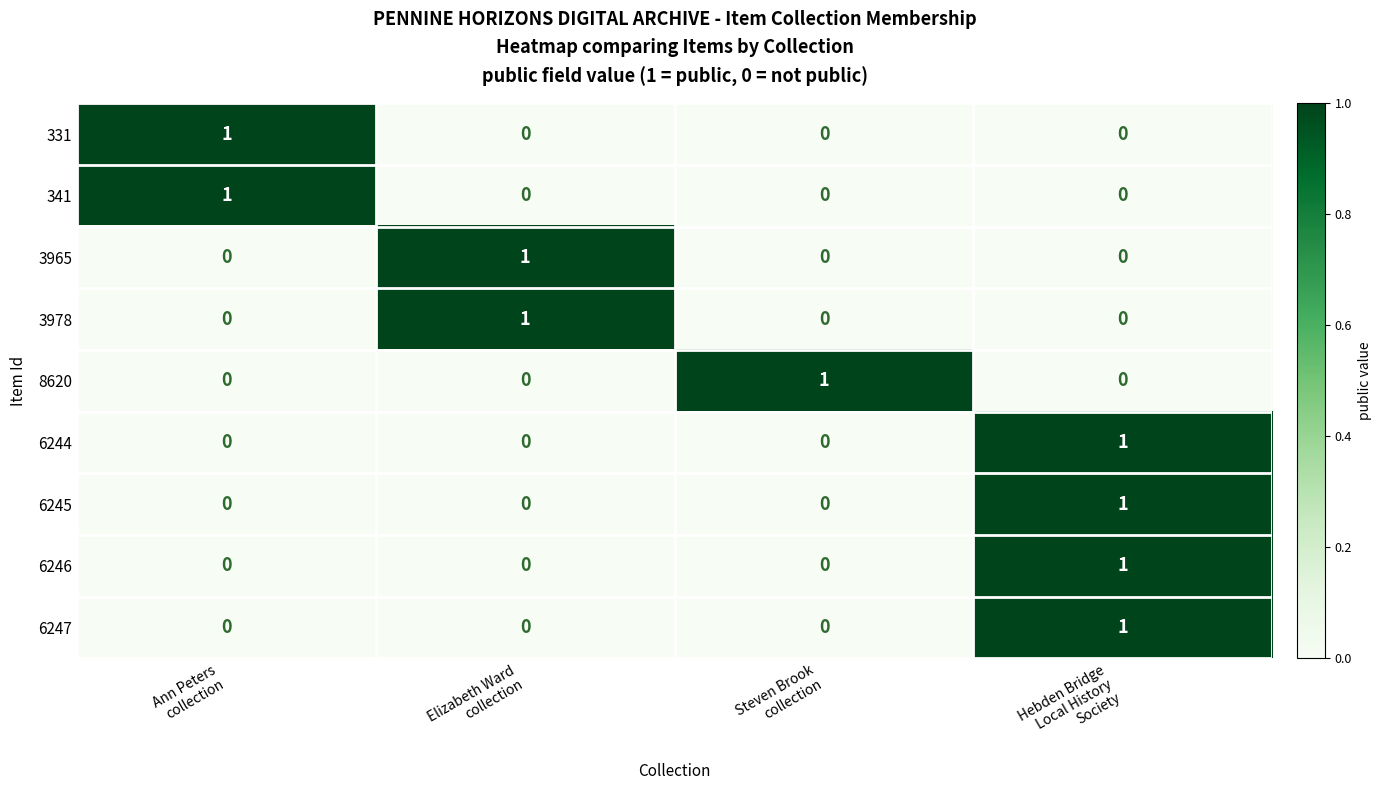

How many 331 values are between 0 and 1?

4